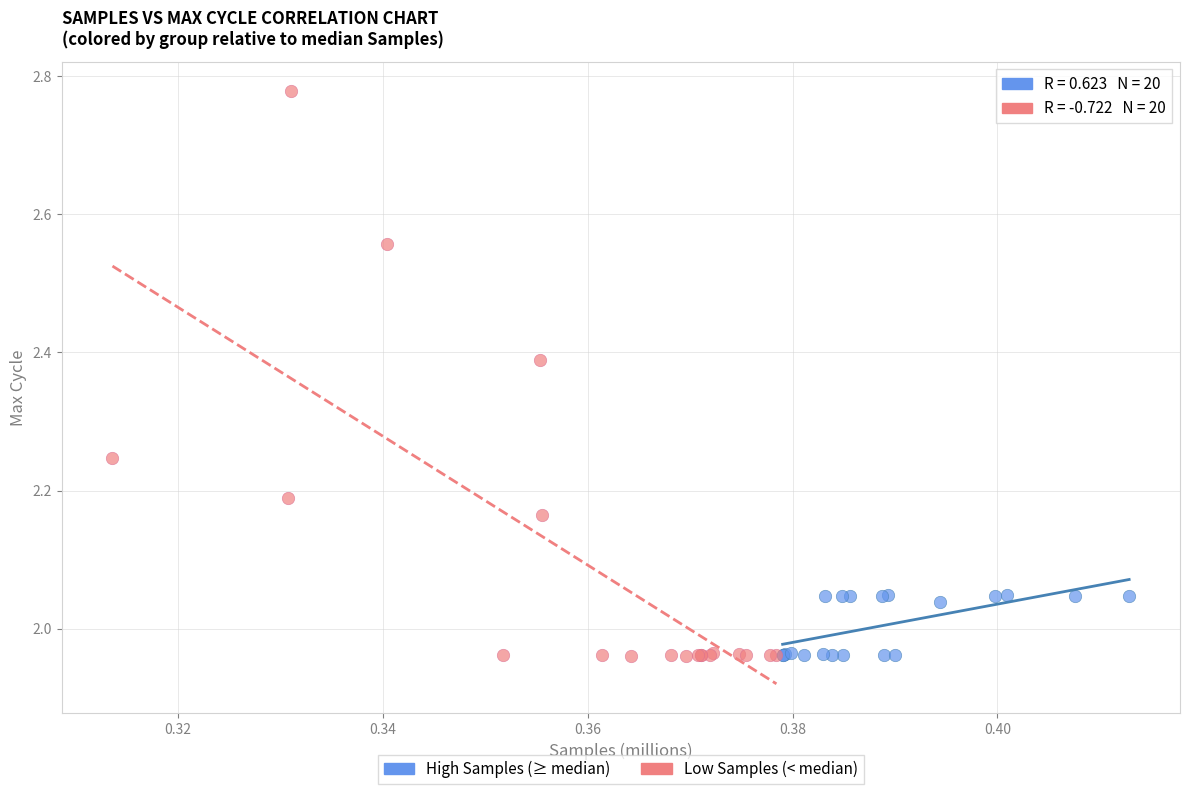

Which series has the widest spread of Y values?

Low Samples (< median)